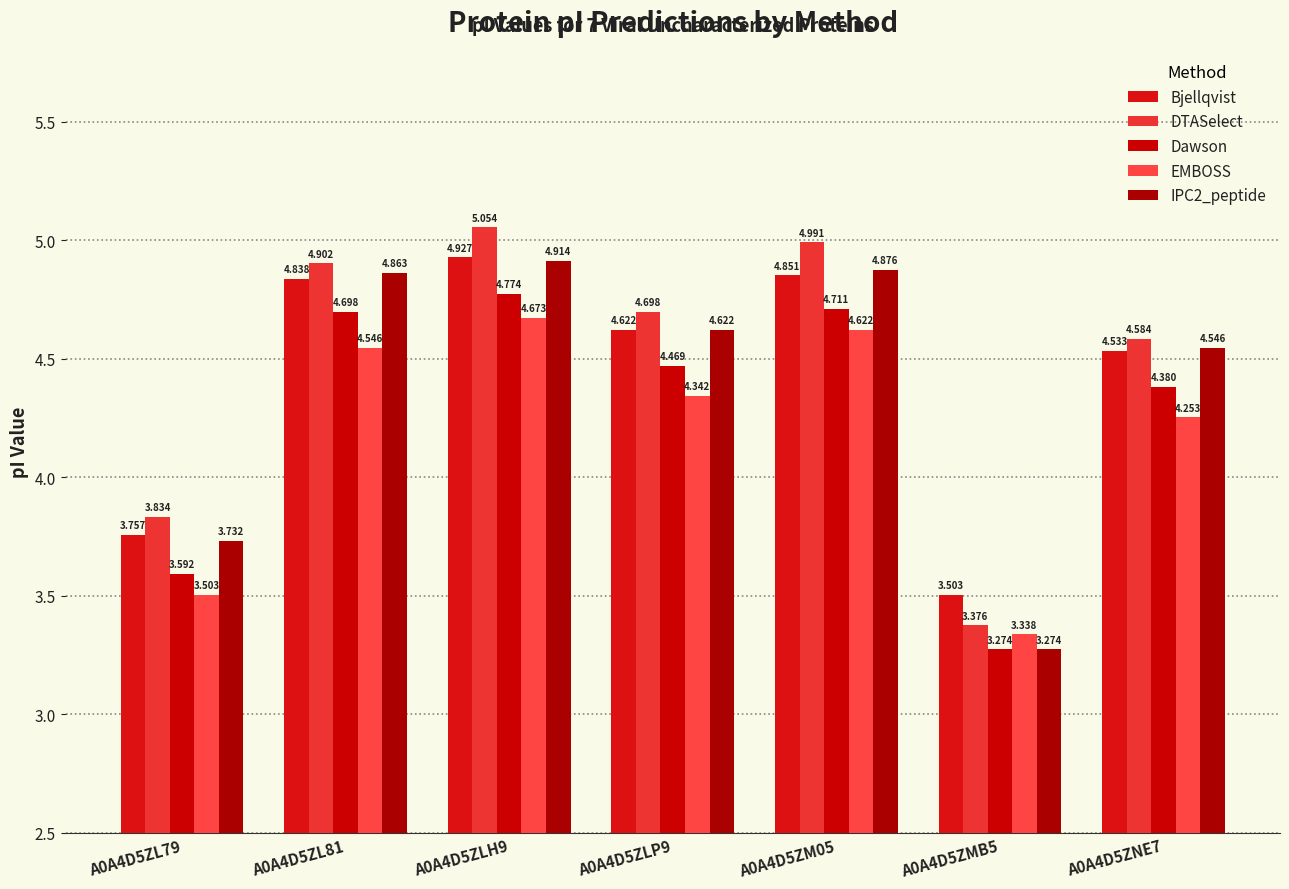

What is the difference between the maximum and minimum values in the EMBOSS series?

1.3